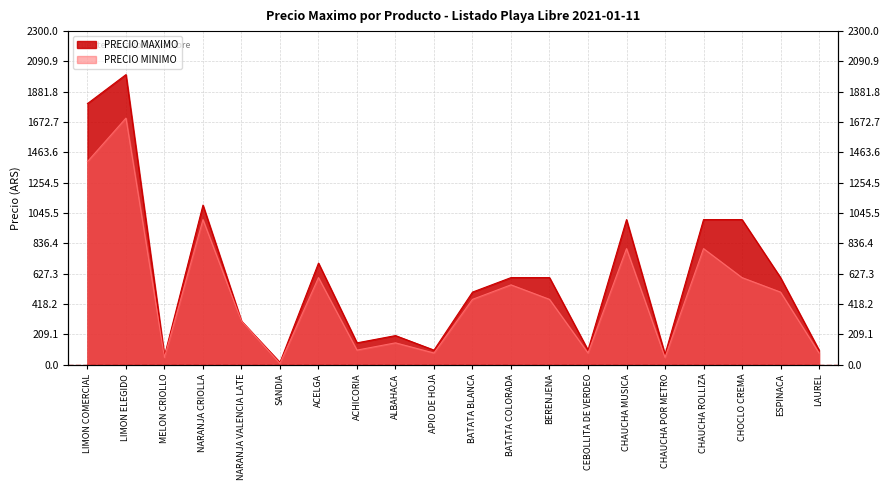

What is the spread (max minus min) of values at BATATA COLORADA?

50